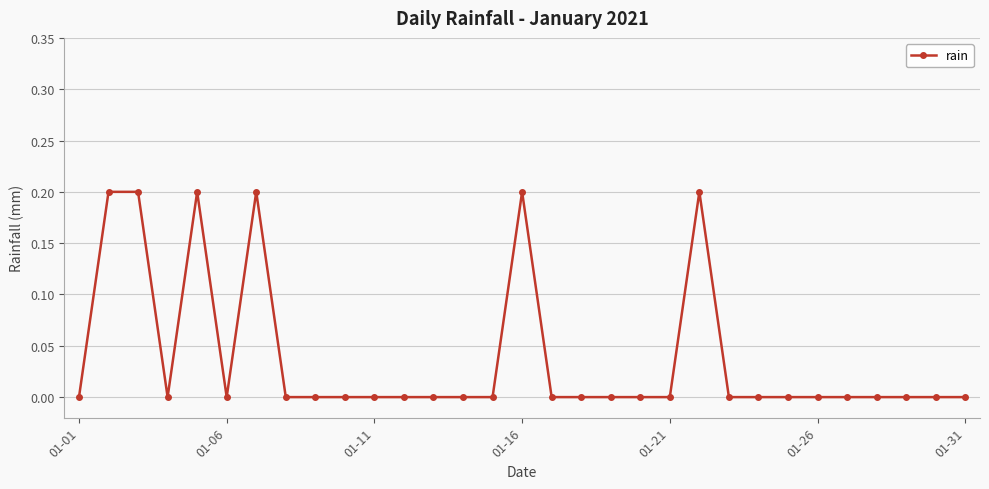

What is the sum of all values?

1.2